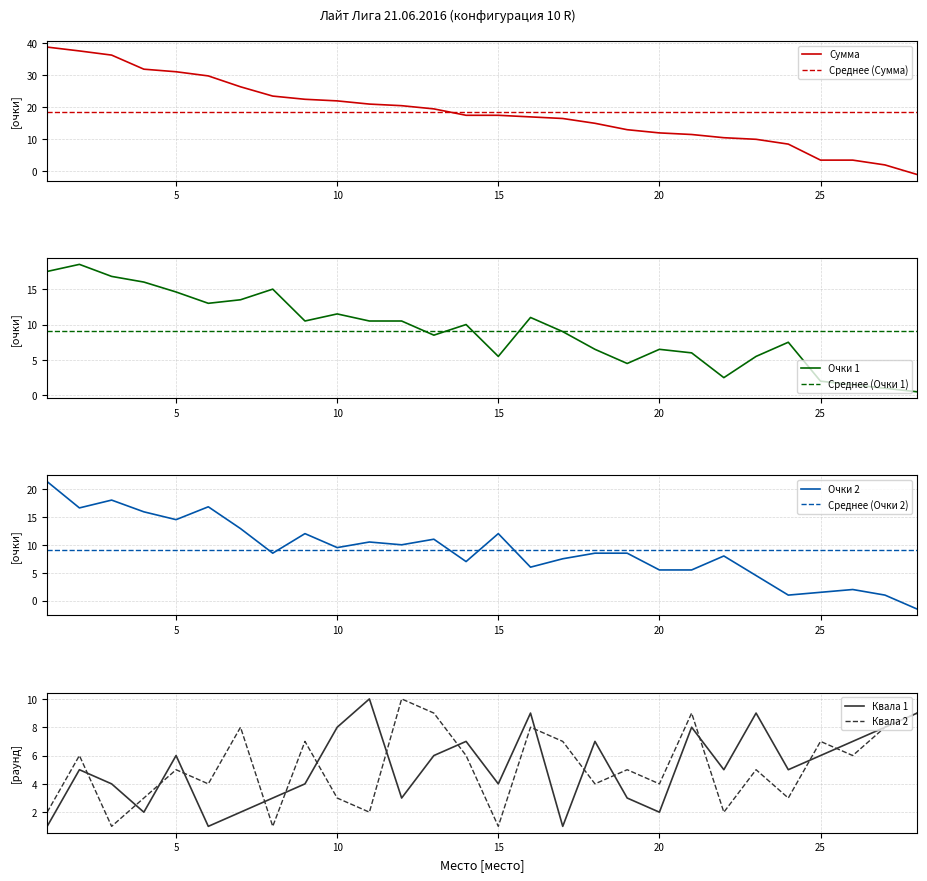

Rank the series by their maximum value, from highest to lowest.

Сумма, Очки 2, Очки 1, Квала 1, Квала 2